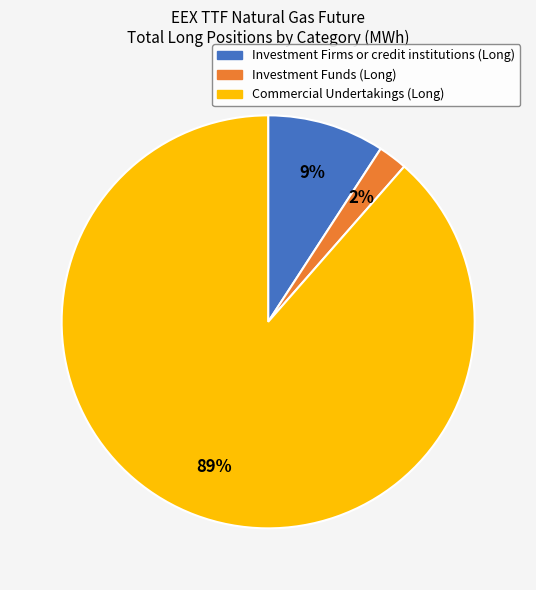

To the nearest percent, what percentage of the pie is Investment Funds (Long)?

2%